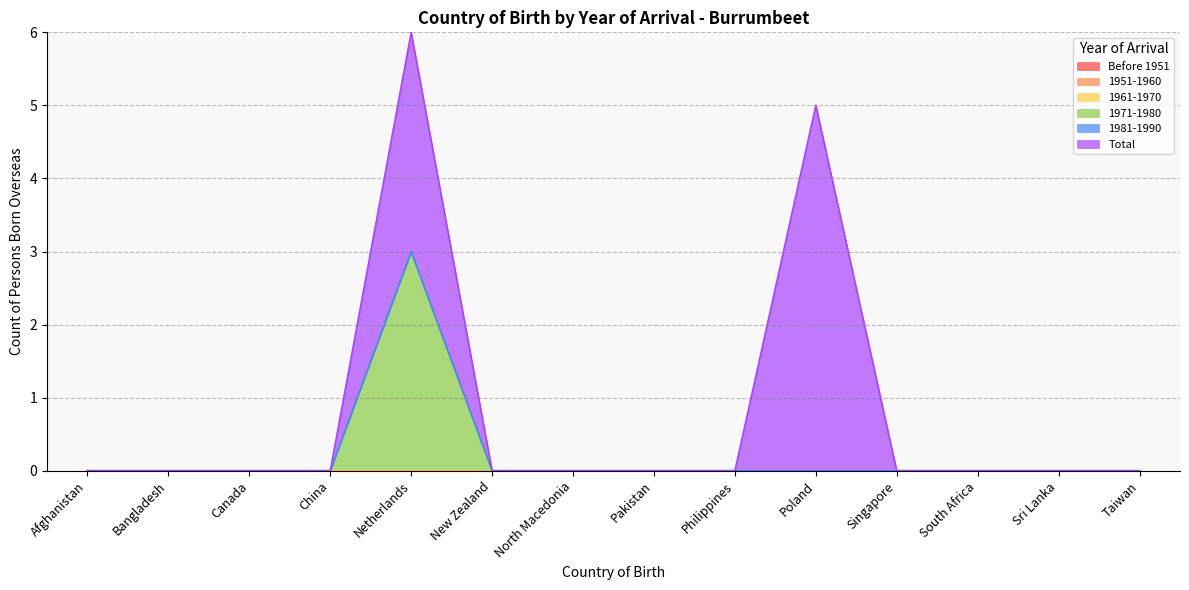

True or false: 1981-1990 and Total cross at least once.

False